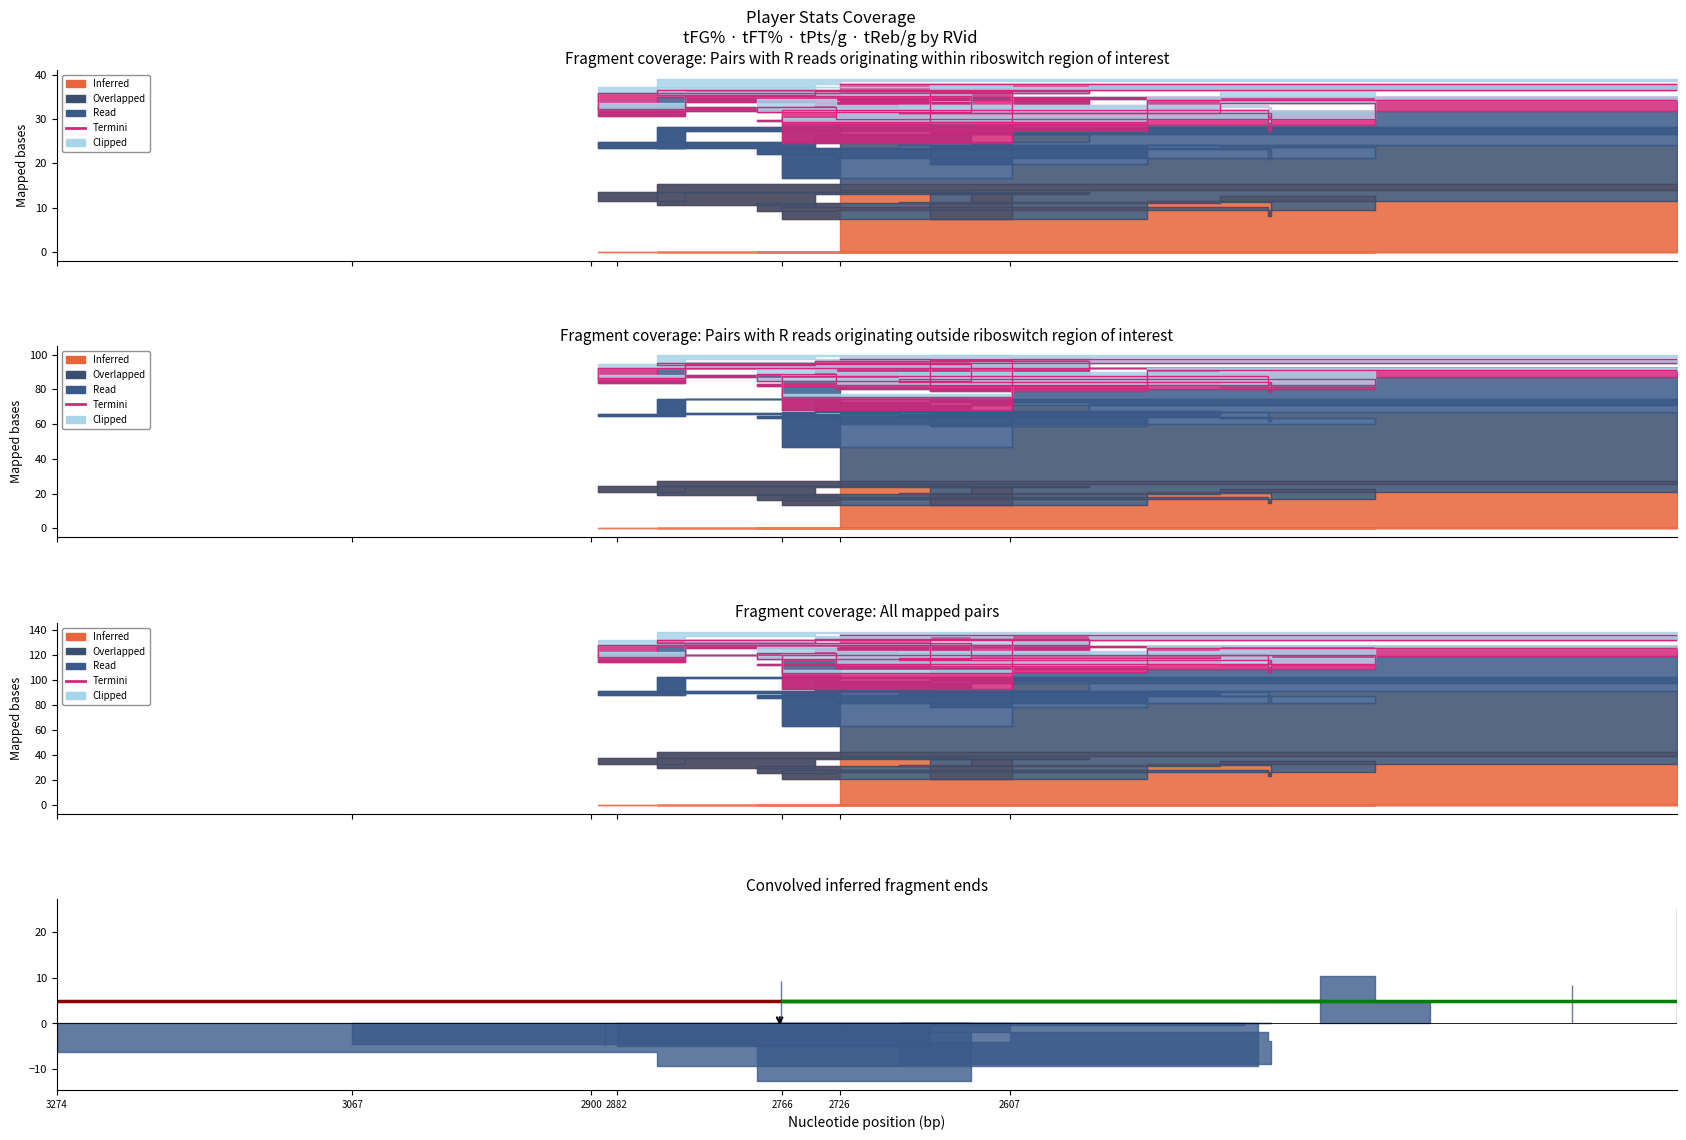

The Clipped series shows 3.3 at 3274. True or false?

False